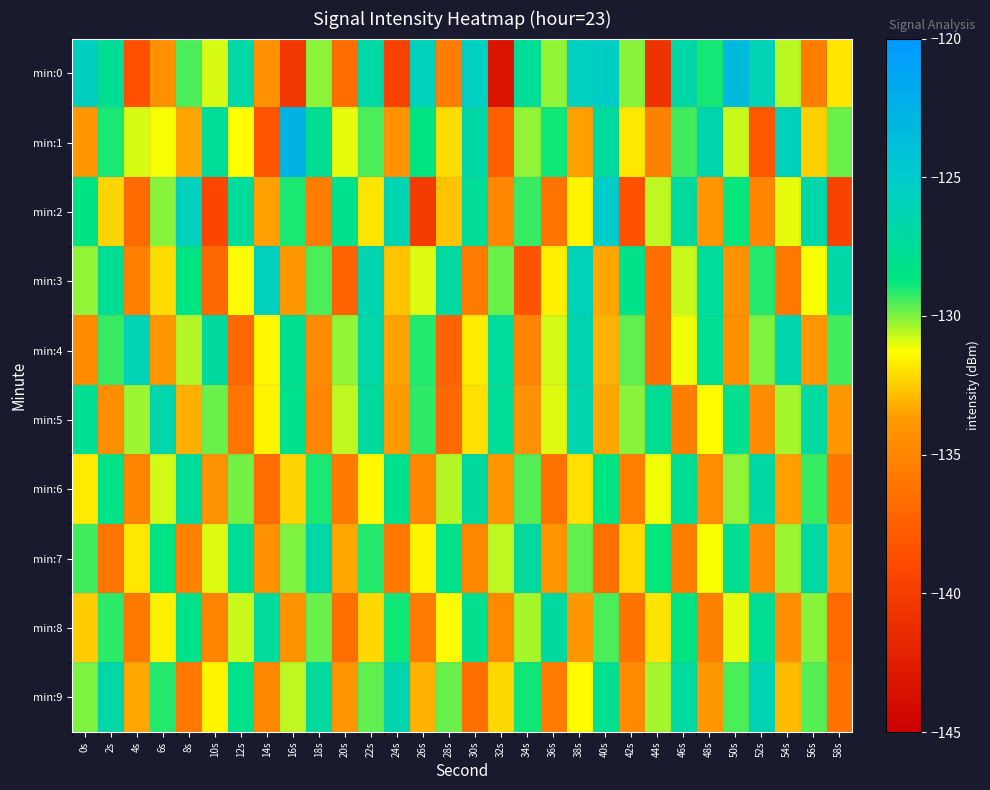

Reading right to left, list all the values displayed in this chart.

min:0: 58s=-131.8	56s=-135.5	54s=-130.6	52s=-126.1	50s=-123.3	48s=-129.0	46s=-126.8	44s=-140.8	42s=-130.1	40s=-125.3	38s=-125.6	36s=-130.2	34s=-127.6	32s=-143.3	30s=-125.6	28s=-135.5	26s=-125.8	24s=-139.5	22s=-126.9	20s=-136.6	18s=-130.1	16s=-140.4	14s=-134.3	12s=-126.8	10s=-130.9	8s=-129.5	6s=-134.3	4s=-138.5	2s=-127.7	0s=-125.6
min:1: 58s=-129.8	56s=-132.4	54s=-125.9	52s=-138.1	50s=-130.7	48s=-126.5	46s=-129.4	44s=-135.2	42s=-131.8	40s=-127.3	38s=-133.6	36s=-128.9	34s=-130.2	32s=-137.4	30s=-126.8	28s=-132.1	26s=-128.7	24s=-134.2	22s=-129.5	20s=-131.0	18s=-127.7	16s=-122.6	14s=-138.2	12s=-131.2	10s=-127.6	8s=-133.4	6s=-131.2	4s=-130.8	2s=-129.0	0s=-133.8
min:2: 58s=-139.5	56s=-126.7	54s=-131.0	52s=-135.1	50s=-128.8	48s=-133.9	46s=-127.2	44s=-130.6	42s=-138.4	40s=-125.1	38s=-131.5	36s=-136.2	34s=-129.3	32s=-134.8	30s=-127.6	28s=-132.7	26s=-140.1	24s=-126.3	22s=-131.9	20s=-128.2	18s=-135.5	16s=-129.0	14s=-133.6	12s=-127.4	10s=-139.2	8s=-125.8	6s=-130.1	4s=-136.7	2s=-132.3	0s=-128.5
min:3: 58s=-126.8	56s=-131.2	54s=-135.8	52s=-129.1	50s=-134.2	48s=-127.5	46s=-130.7	44s=-136.5	42s=-128.3	40s=-133.4	38s=-126.0	36s=-131.6	34s=-138.3	32s=-129.8	30s=-135.6	28s=-127.1	26s=-130.9	24s=-132.7	22s=-126.4	20s=-137.2	18s=-129.5	16s=-133.8	14s=-125.7	12s=-131.3	10s=-136.9	8s=-128.6	6s=-132.1	4s=-135.4	2s=-127.8	0s=-130.2
min:4: 58s=-129.4	56s=-133.9	54s=-126.6	52s=-130.0	50s=-134.3	48s=-127.8	46s=-131.1	44s=-136.4	42s=-129.7	40s=-133.1	38s=-126.3	36s=-130.8	34s=-135.0	32s=-127.4	30s=-131.7	28s=-137.3	26s=-129.1	24s=-133.5	22s=-126.8	20s=-130.2	18s=-134.7	16s=-128.0	14s=-131.4	12s=-136.9	10s=-127.2	8s=-130.5	6s=-133.8	4s=-126.1	2s=-129.3	0s=-134.6
min:5: 58s=-133.8	56s=-127.1	54s=-130.4	52s=-134.6	50s=-128.0	48s=-131.3	46s=-135.5	44s=-127.8	42s=-130.1	40s=-133.4	38s=-126.5	36s=-130.9	34s=-134.2	32s=-127.6	30s=-132.0	28s=-136.8	26s=-129.2	24s=-133.7	22s=-127.3	20s=-130.6	18s=-134.9	16s=-128.2	14s=-131.5	12s=-136.1	10s=-129.8	8s=-133.2	6s=-126.6	4s=-130.3	2s=-134.5	0s=-127.9
min:6: 58s=-136.0	56s=-129.3	54s=-133.6	52s=-126.9	50s=-130.2	48s=-134.5	46s=-127.8	44s=-131.1	42s=-135.4	40s=-128.7	38s=-132.0	36s=-136.3	34s=-129.6	32s=-133.9	30s=-127.2	28s=-130.5	26s=-134.8	24s=-128.1	22s=-131.4	20s=-135.7	18s=-129.0	16s=-132.3	14s=-136.6	12s=-129.9	10s=-134.2	8s=-127.5	6s=-130.8	4s=-135.1	2s=-128.4	0s=-131.7
min:7: 58s=-133.7	56s=-127.0	54s=-130.3	52s=-134.6	50s=-127.9	48s=-131.2	46s=-135.5	44s=-128.8	42s=-132.1	40s=-136.4	38s=-129.7	36s=-134.0	34s=-127.3	32s=-130.6	30s=-134.9	28s=-128.2	26s=-131.5	24s=-135.8	22s=-129.1	20s=-133.4	18s=-126.7	16s=-130.0	14s=-134.3	12s=-127.6	10s=-130.9	8s=-135.2	6s=-128.5	4s=-131.8	2s=-136.1	0s=-129.4
min:8: 58s=-136.8	56s=-130.1	54s=-134.4	52s=-127.7	50s=-131.0	48s=-135.3	46s=-128.6	44s=-131.9	42s=-136.2	40s=-129.5	38s=-133.8	36s=-127.1	34s=-130.4	32s=-134.7	30s=-128.0	28s=-131.3	26s=-135.6	24s=-128.9	22s=-132.2	20s=-136.5	18s=-129.8	16s=-134.1	14s=-127.4	12s=-130.7	10s=-135.0	8s=-128.3	6s=-131.6	4s=-135.9	2s=-129.2	0s=-132.5
min:9: 58s=-136.3	56s=-129.6	54s=-132.9	52s=-126.2	50s=-129.5	48s=-133.8	46s=-127.1	44s=-130.4	42s=-134.7	40s=-128.0	38s=-131.3	36s=-135.6	34s=-128.9	32s=-132.2	30s=-136.5	28s=-129.8	26s=-133.1	24s=-126.4	22s=-129.7	20s=-134.0	18s=-127.3	16s=-130.6	14s=-134.9	12s=-128.2	10s=-131.5	8s=-135.8	6s=-129.1	4s=-133.4	2s=-126.7	0s=-130.0